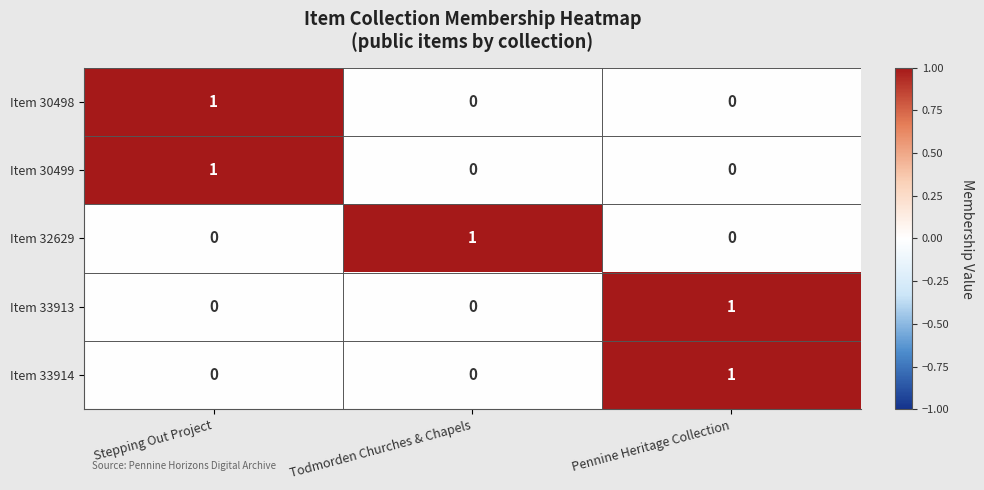

Which category has the highest value in the Item 32629 series?

Todmorden Churches & Chapels